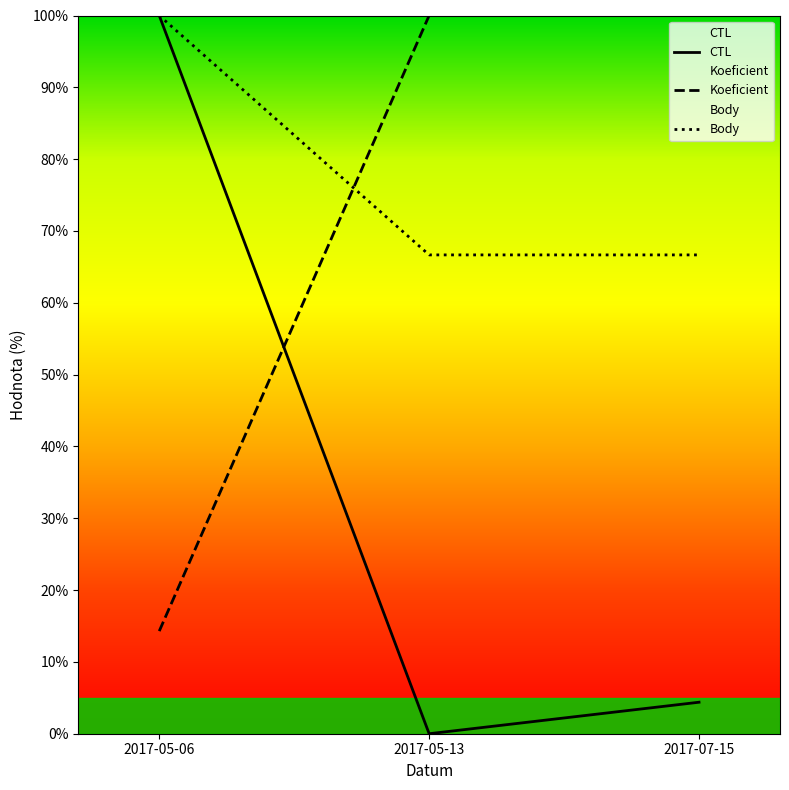

What is the difference between the maximum and minimum values in the CTL series?

100.0